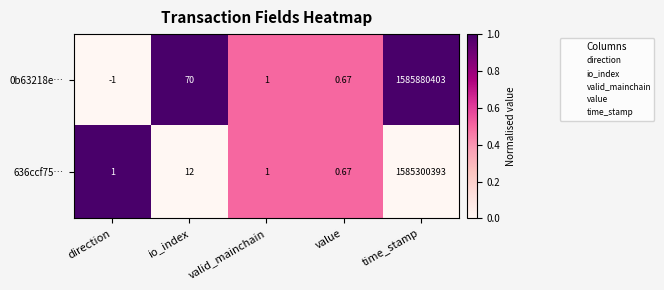

Rank the categories by 0b63218e… value from lowest to highest.

direction, value, valid_mainchain, io_index, time_stamp